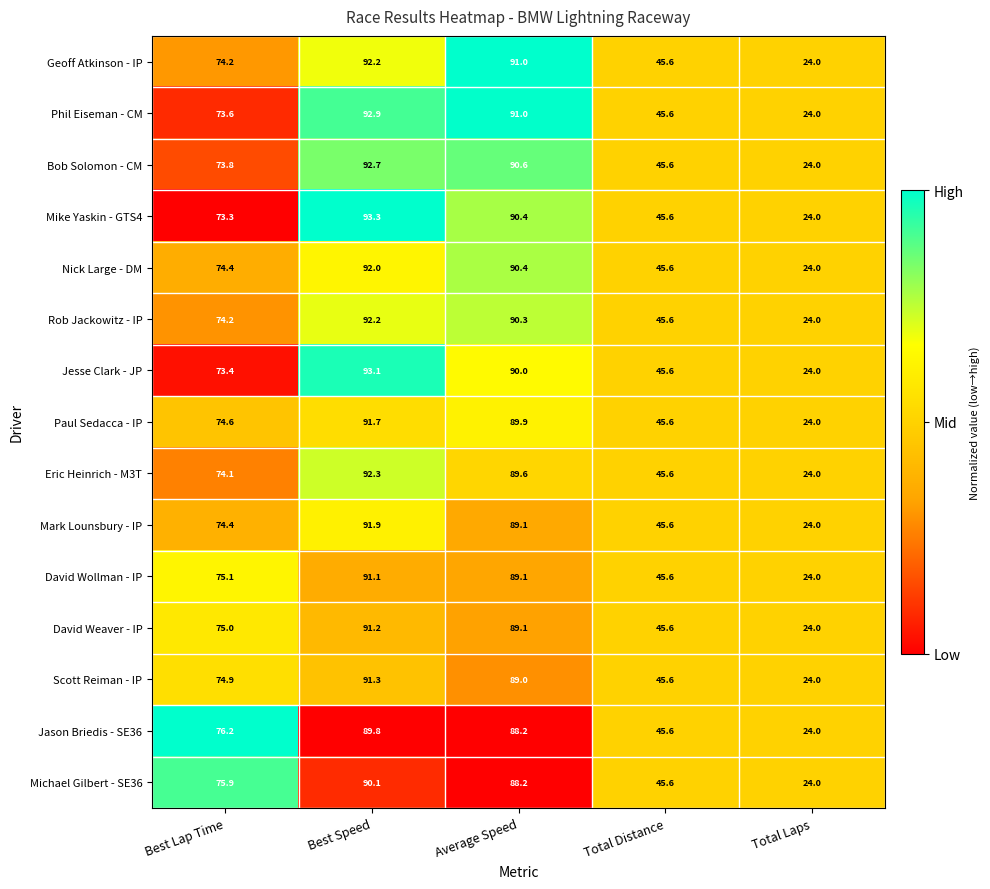

At how many categories does at least one series exceed 46?

3